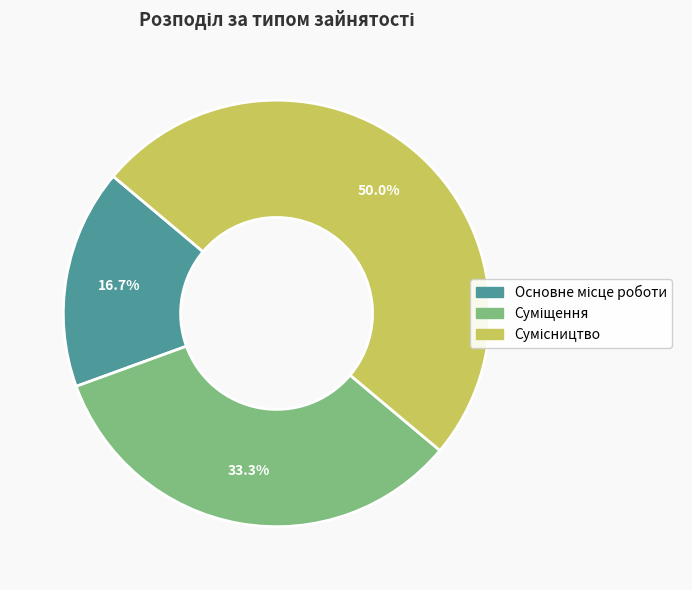

Combined, do Сумісництво and Основне місце роботи account for over 50%?

Yes